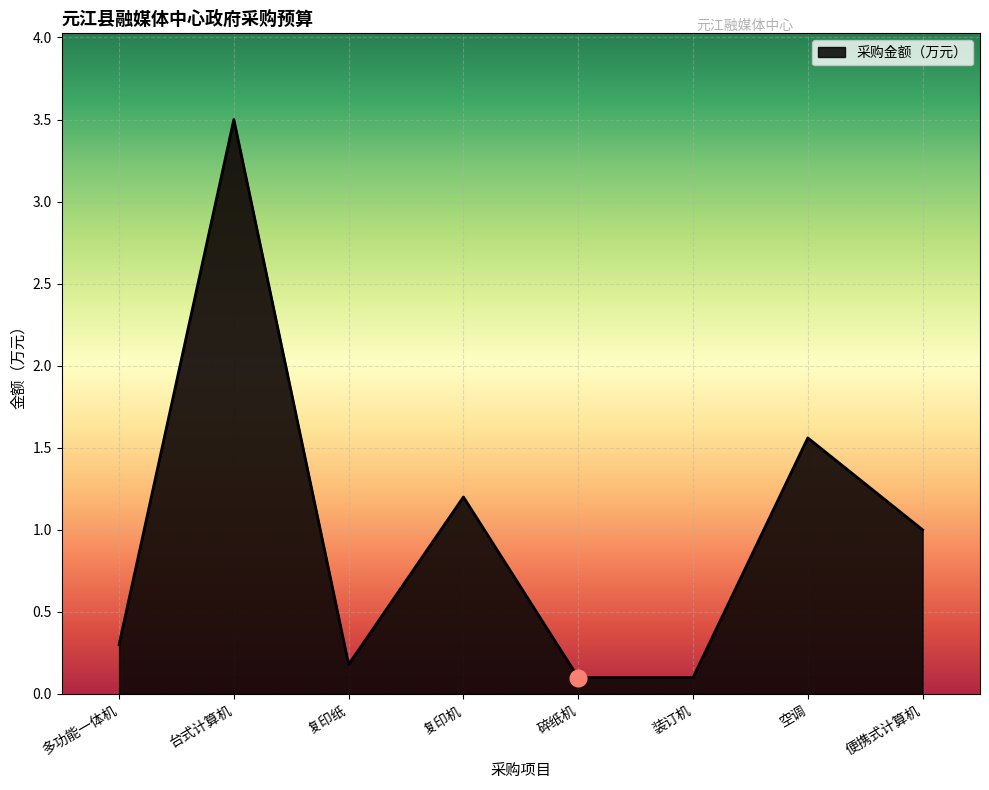

What position from the left is 便携式计算机?

8